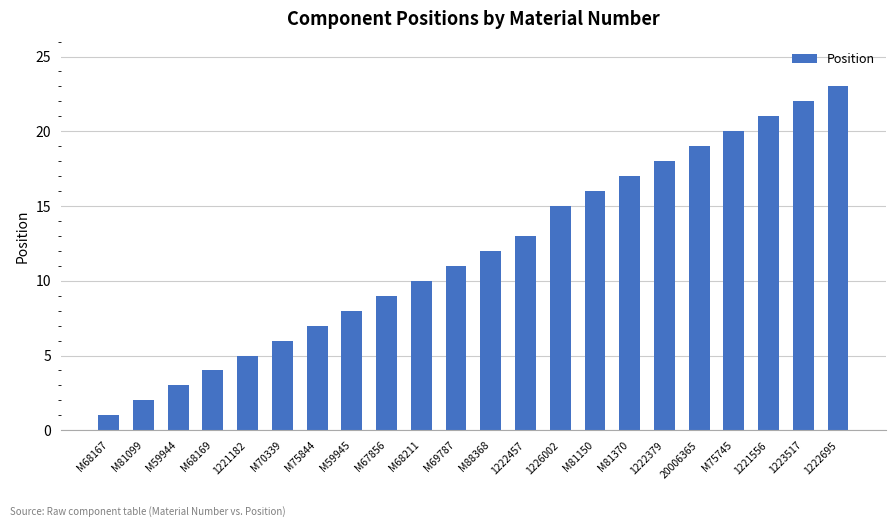

At which category does the chart reach its minimum across all series?

M68167